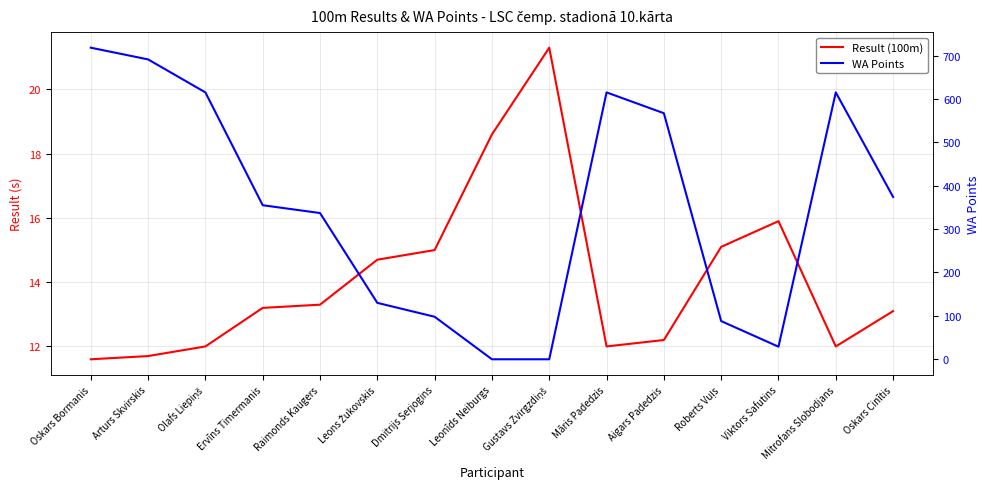

Rank the series by their maximum value, from lowest to highest.

Result (100m), WA Points